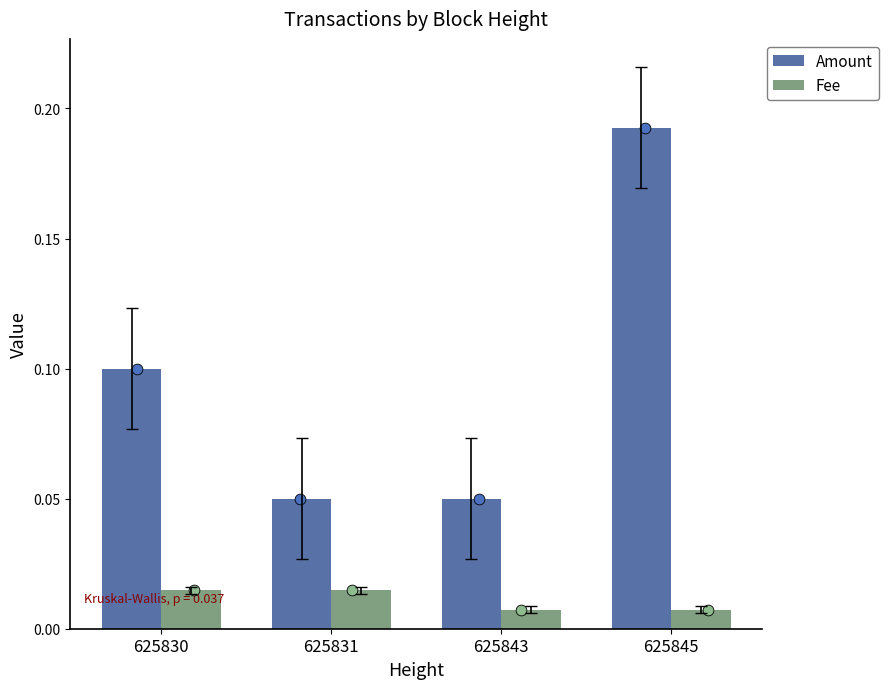

Which series reaches the minimum Y coordinate?

Fee